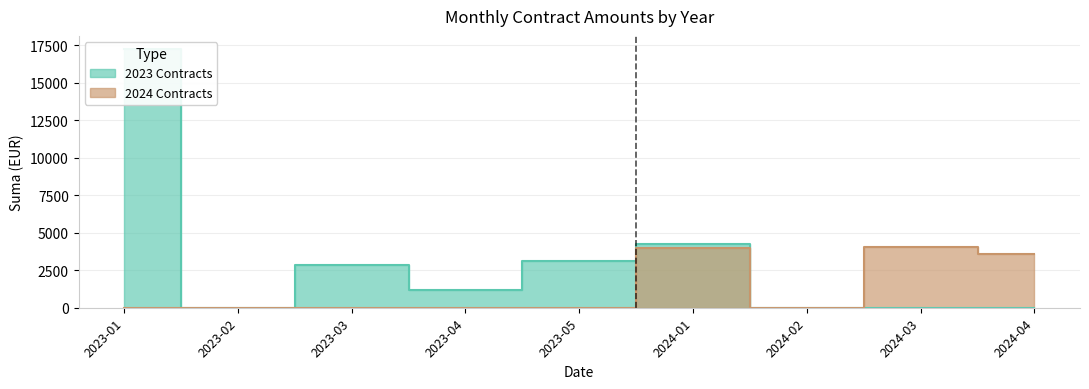

Which has a higher value, 2024-01 or 2024-02?

2024-01